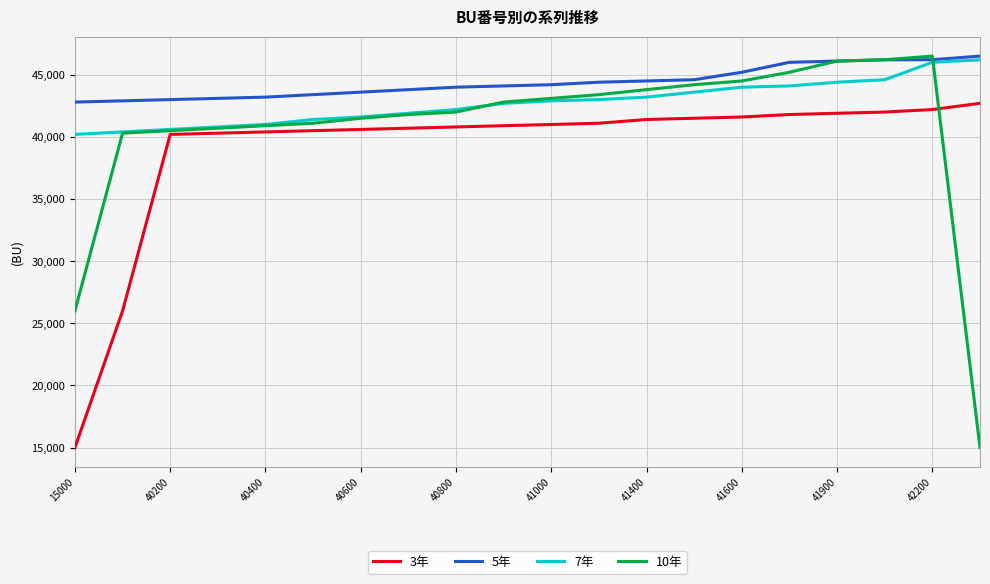

Which series has the largest total across all categories?

5年